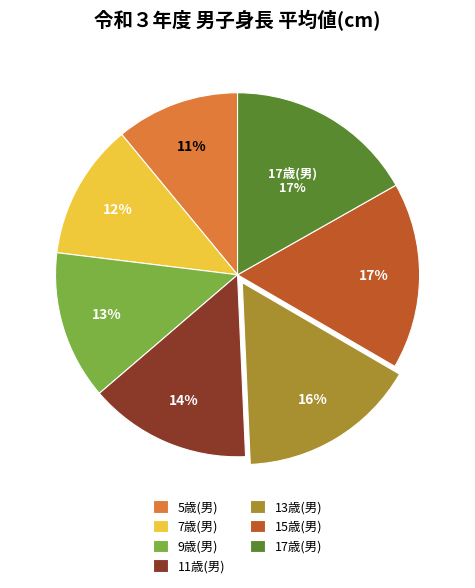

Which category has the smallest portion of the pie?

5歳(男)